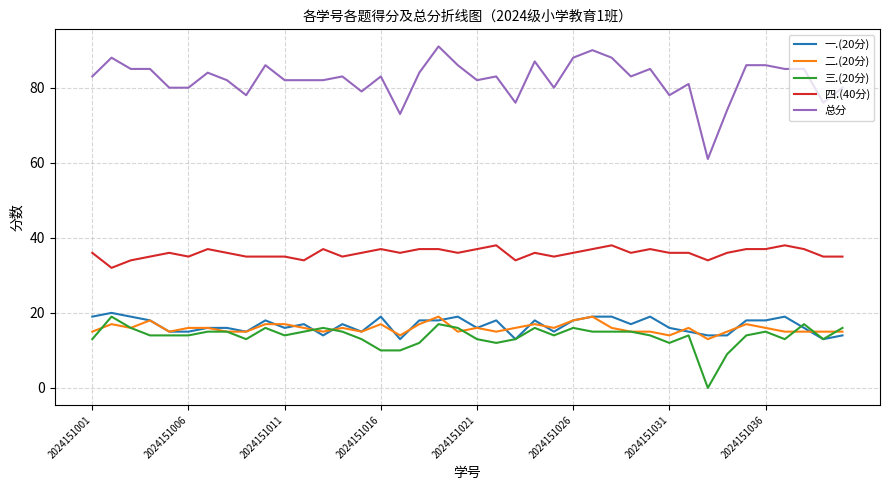

Which series has the largest range (max minus min)?

总分